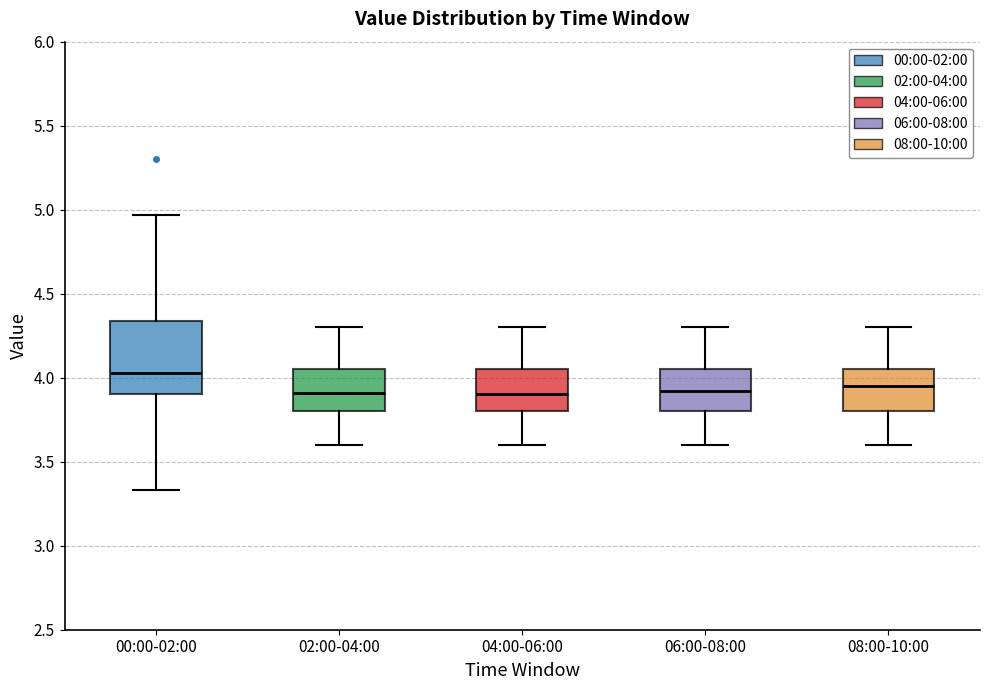

Which box is the tallest, from its lower edge to its upper edge?

00:00-02:00